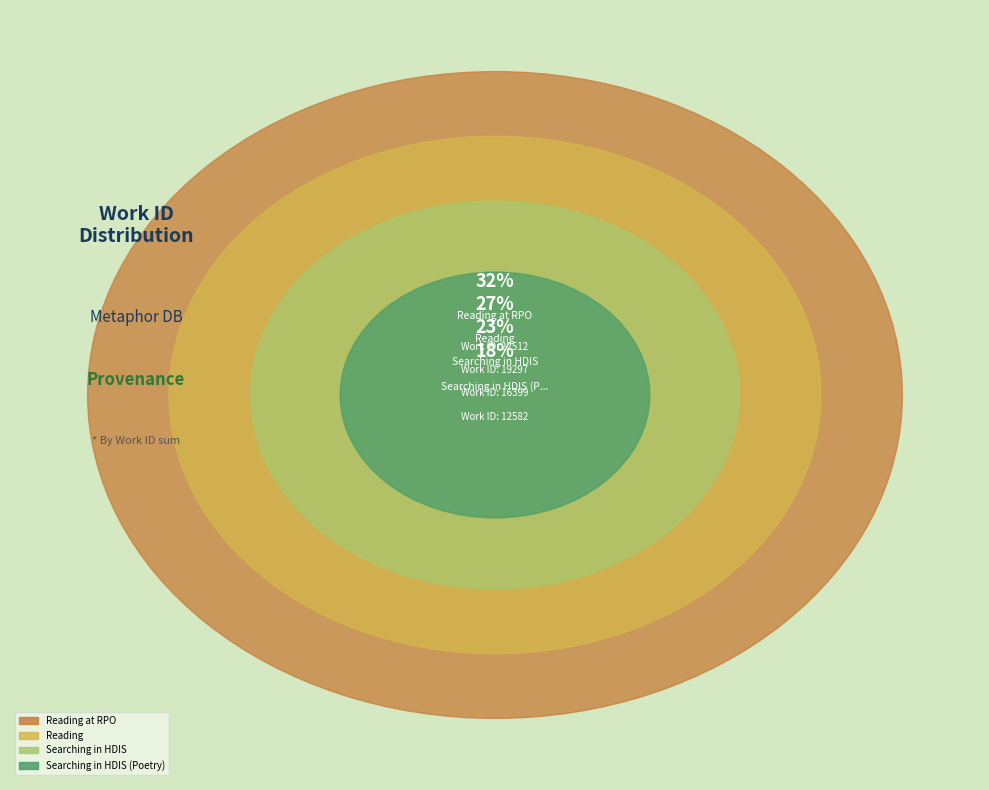

Approximately how many times larger is the value at Searching in HDIS compared to Reading?

0.8